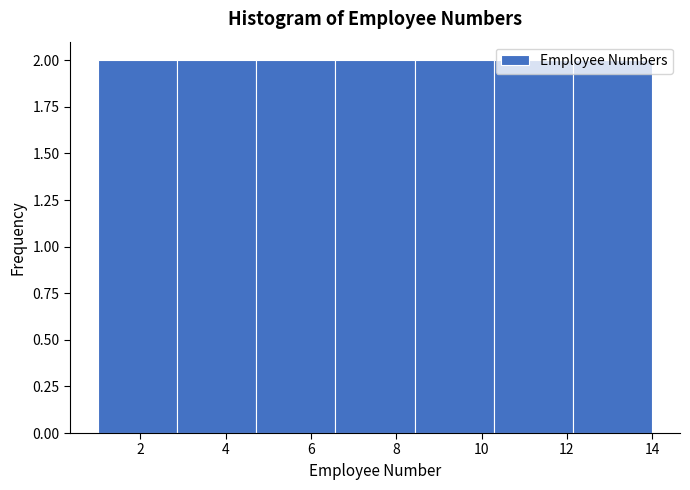

Reading left to right, list every bar in this chart as the range it spans on the x-axis followed by its height. Neither the bar edges nor the heights are printed on the chart, so give them approximately, as read against the axes.

1.0 to 2.8: 2
2.8 to 4.8: 2
4.8 to 6.6: 2
6.6 to 8.4: 2
8.4 to 10.2: 2
10.2 to 12.2: 2
12.2 to 14.0: 2